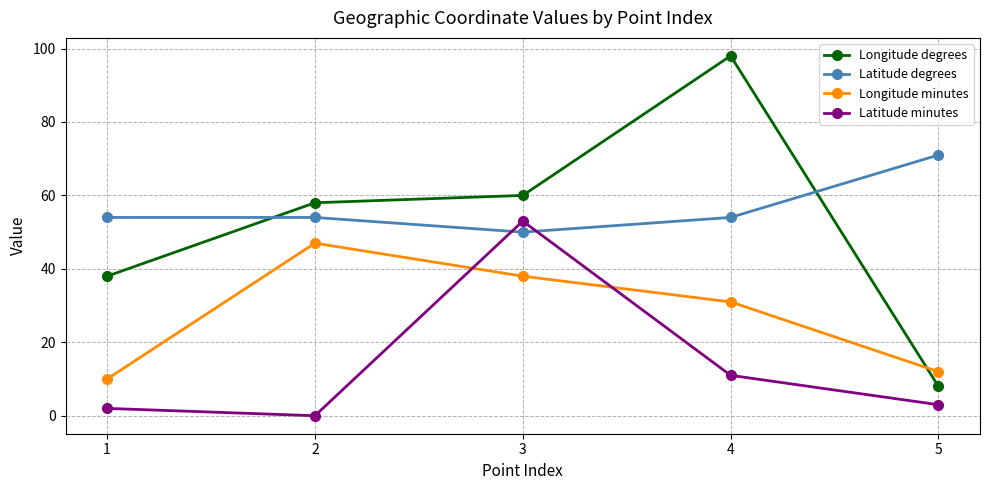

True or false: Longitude minutes has more than 0 interior local peaks.

True